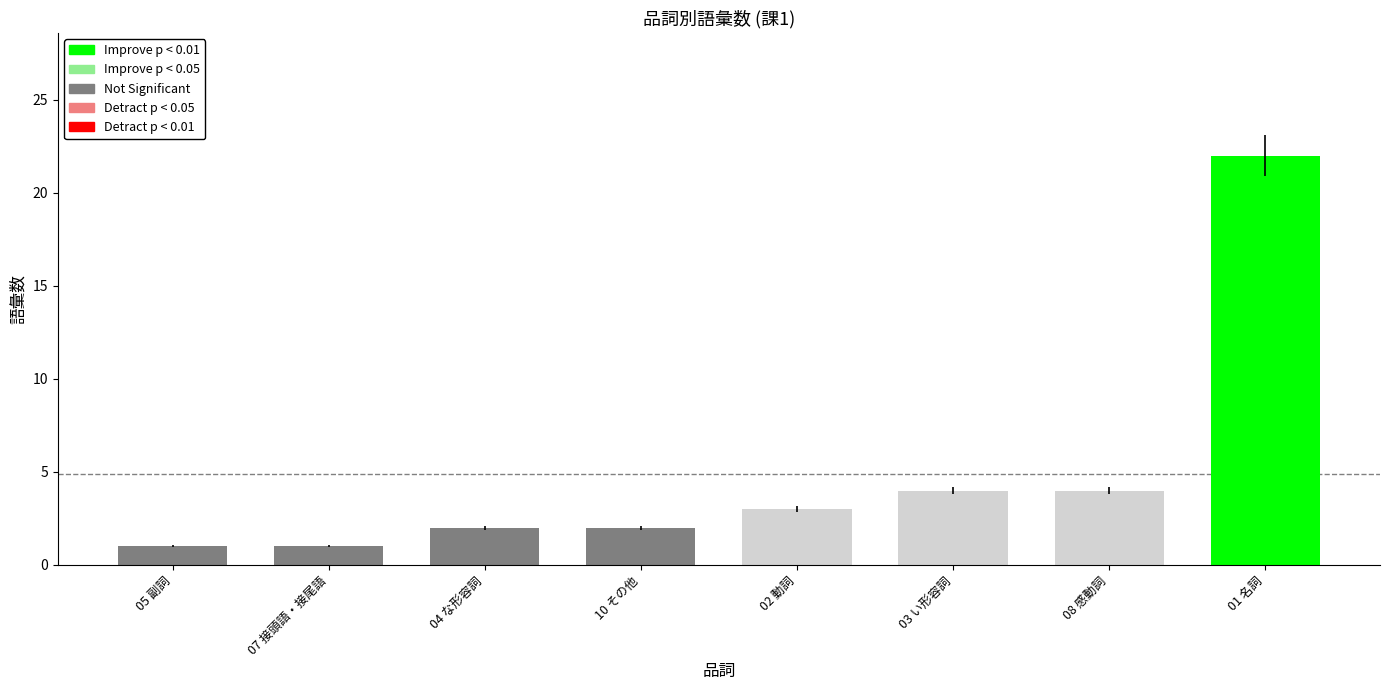

How many data points does each series have?

8